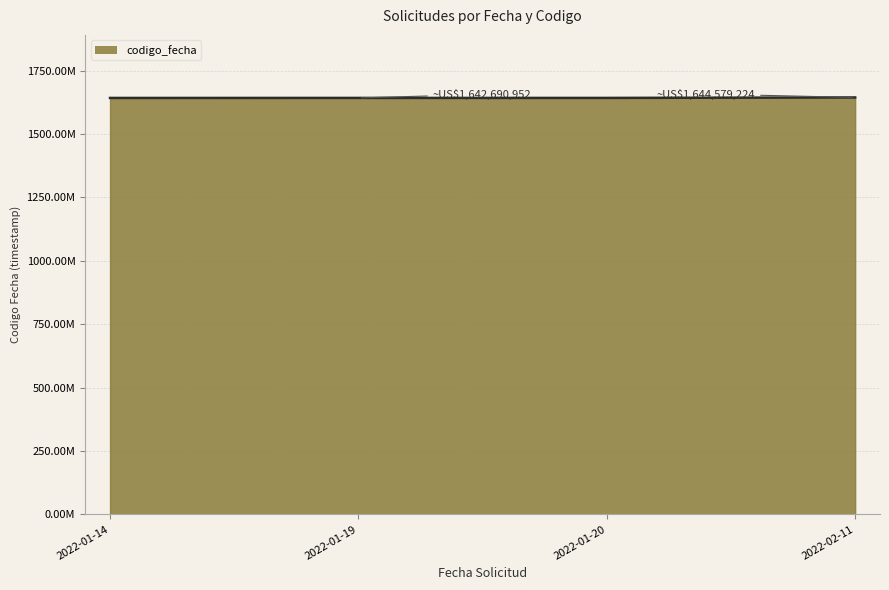

Reading left to right, transcribe all the data shown in this chart.

1642580251	1642690952	1642693718	1644579224